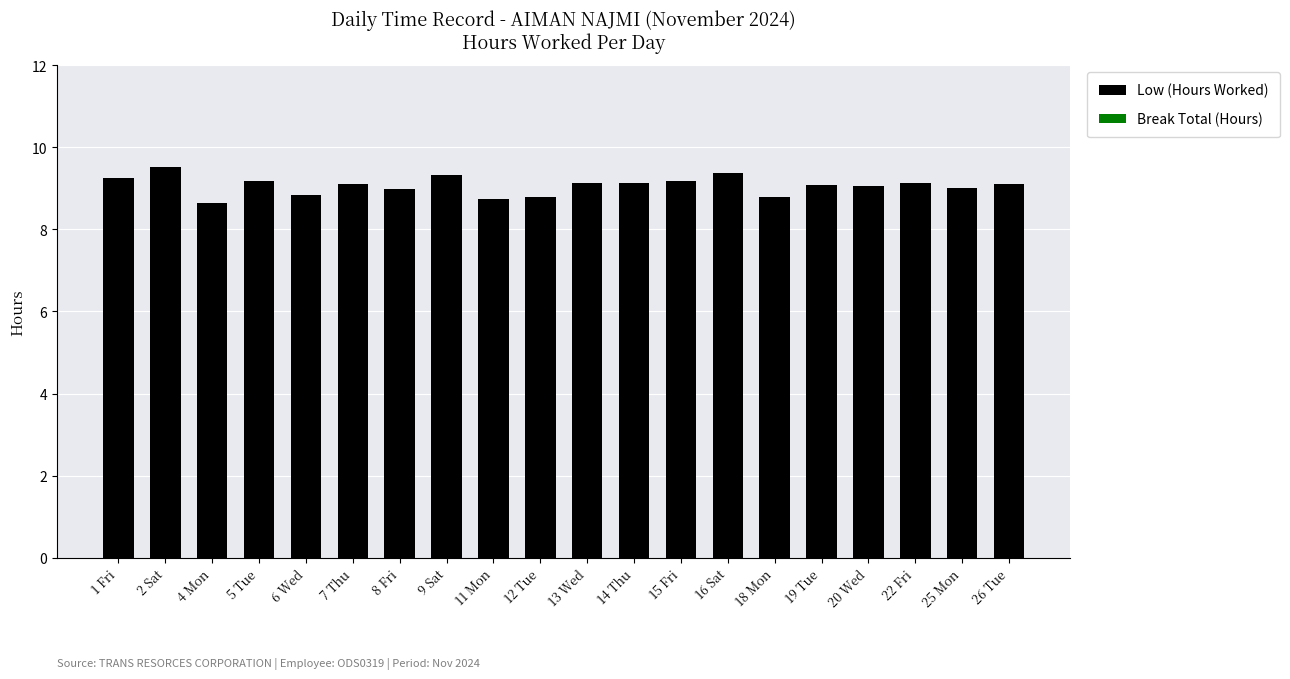

The chart shows a value of 4.5 at 22 Fri. True or false?

False